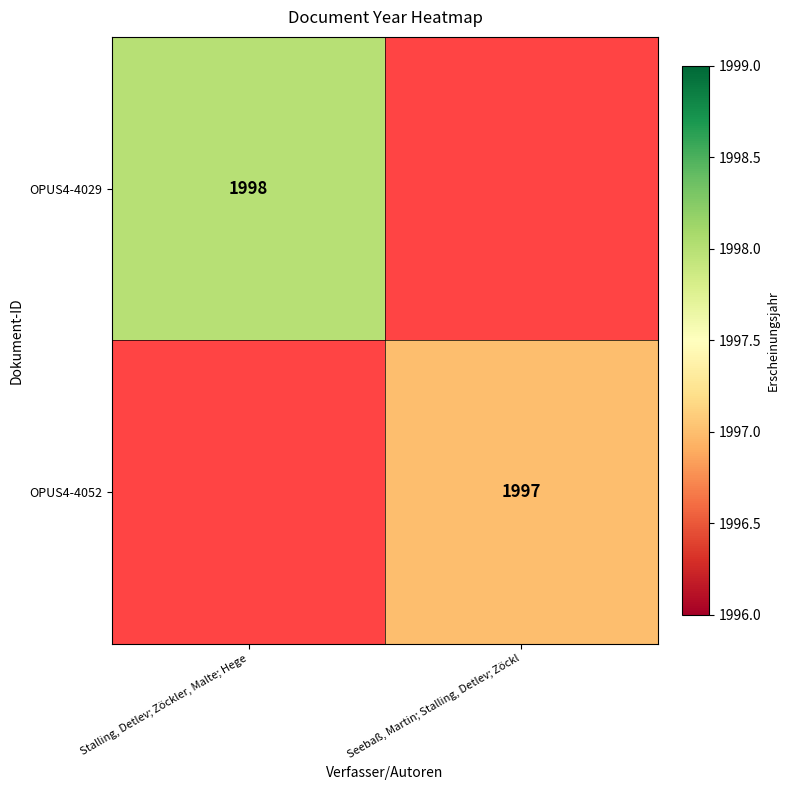

The value of OPUS4-4029 at Stalling, Detlev; Zöckler, Malte; Hege is 1998. True or false?

True